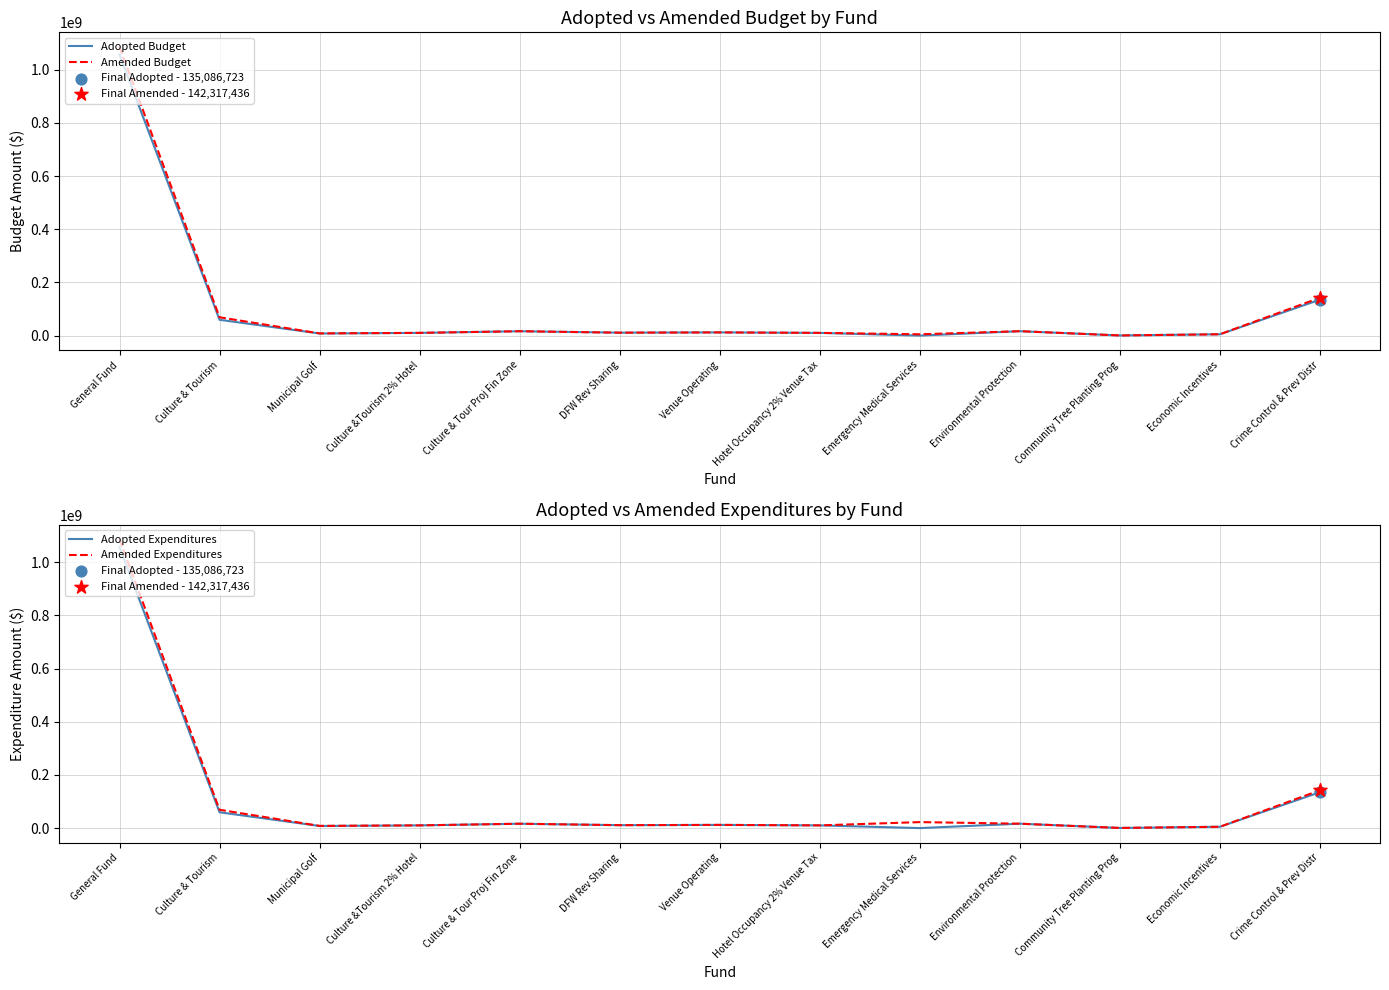

What is the total value across all series at Crime Control & Prev Distr?

554808318.0